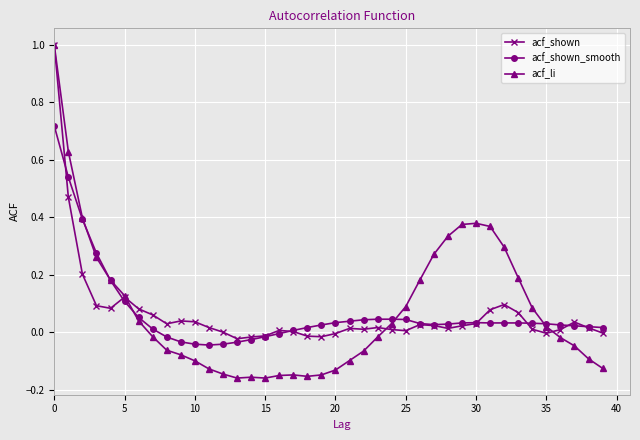

How many lines are shown in the chart?

3